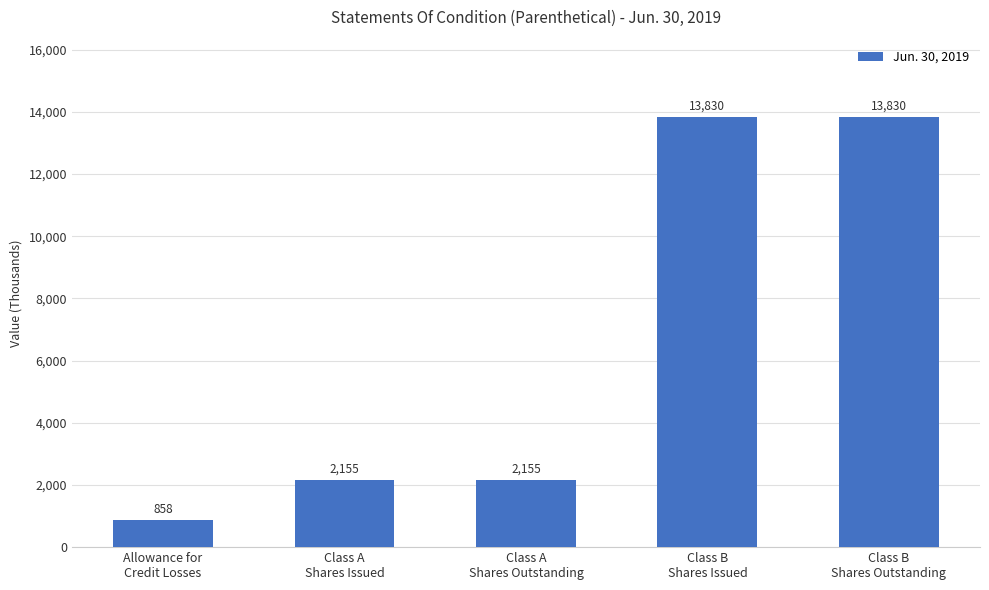

What is the approximate value at Class B
Shares Outstanding, to the nearest 100?

13800